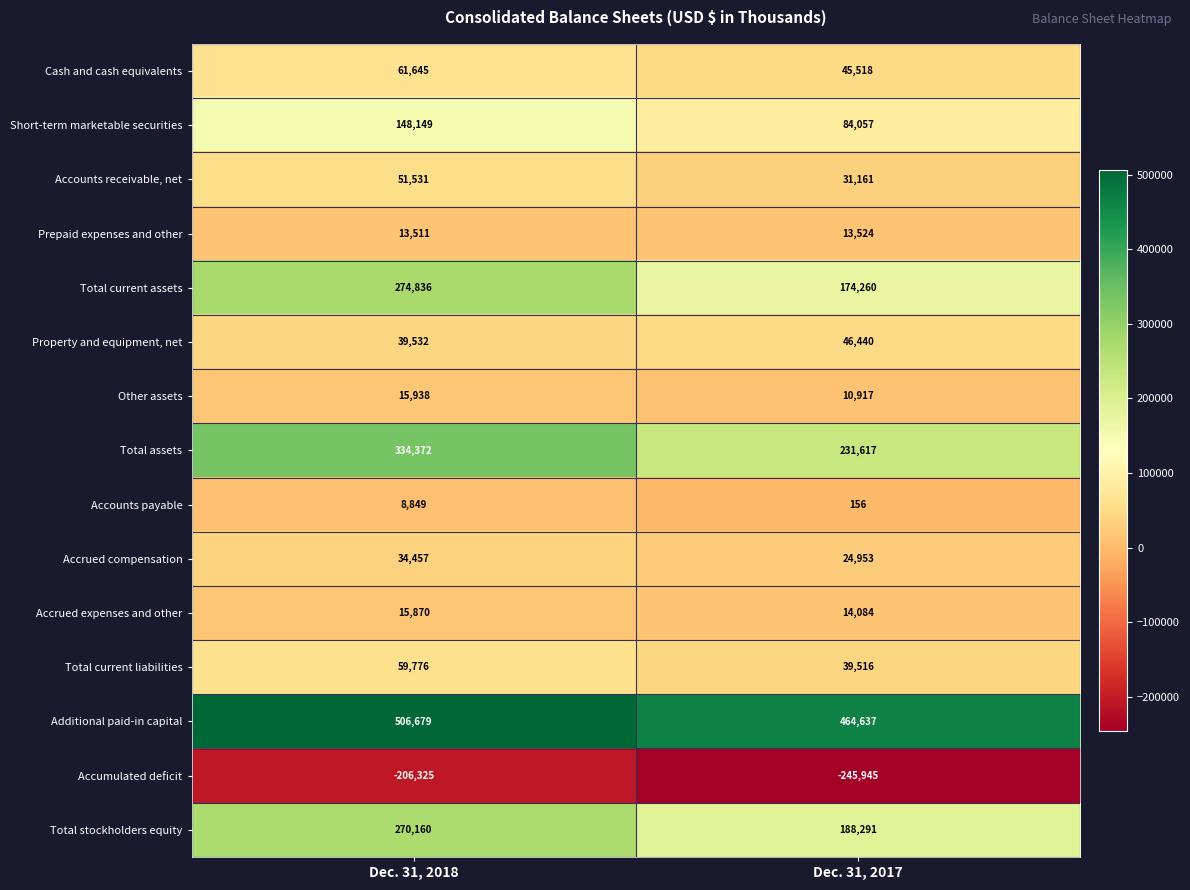

What is the average value of the Accrued expenses and other series?

14977